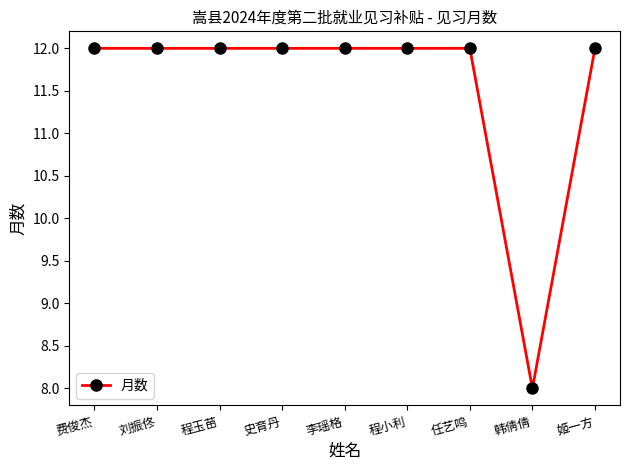

What is the minimum value shown in the chart?

8